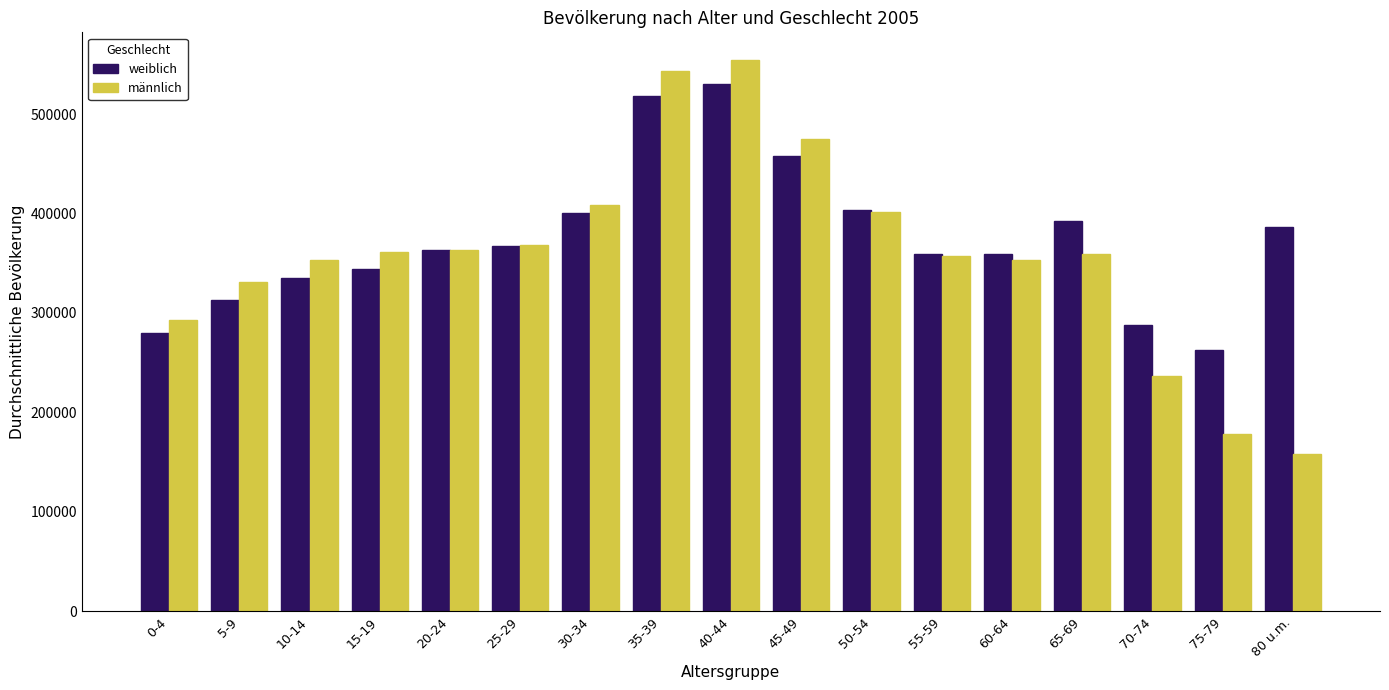

Rank the series by their average value, from highest to lowest.

weiblich, männlich